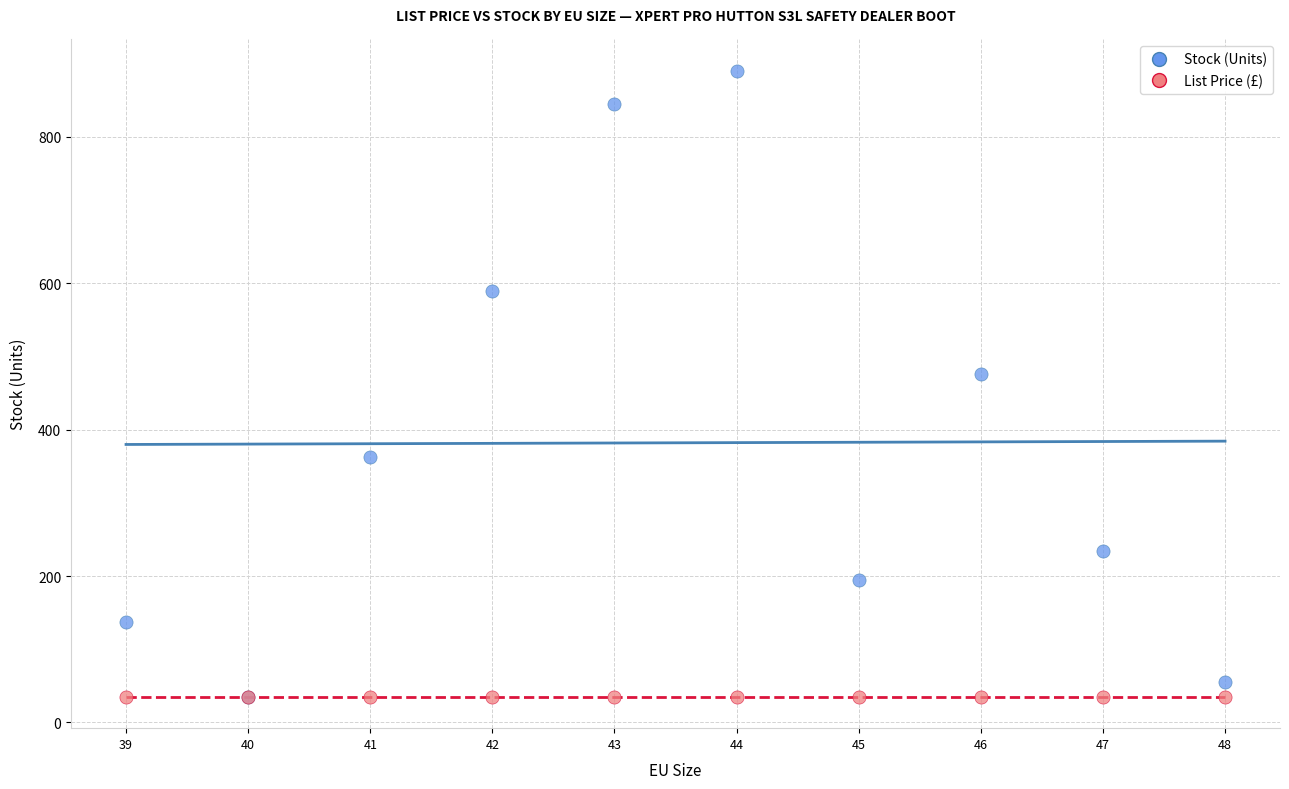

What are all the series names shown in the legend?

Stock (Units), List Price (£)